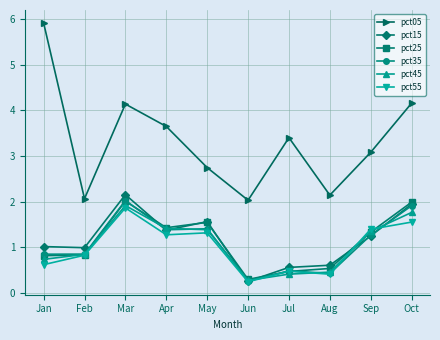

Count the number of data series in this chart.

6